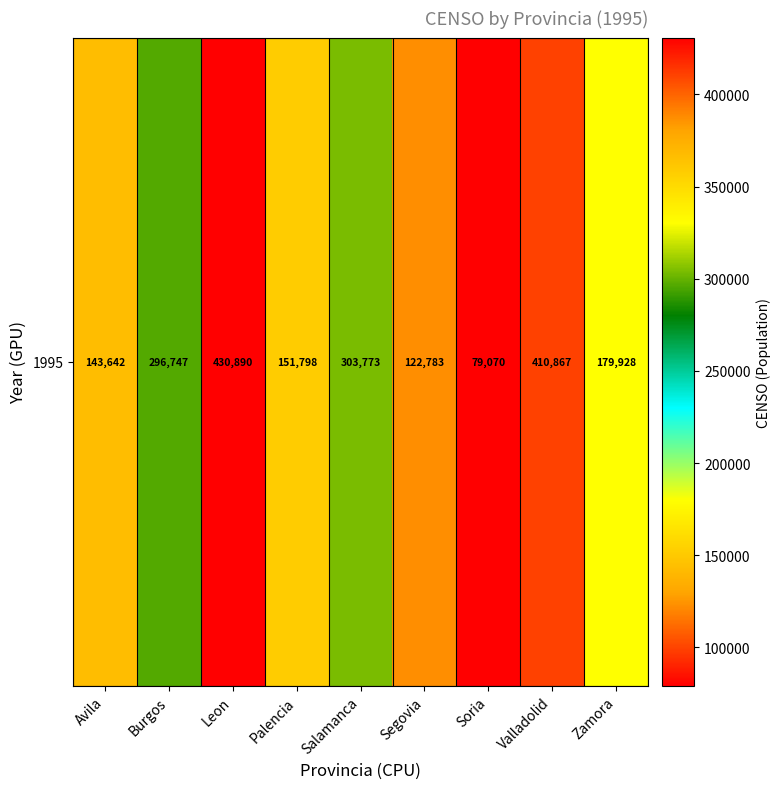

Rank the categories by value from lowest to highest.

Soria, Segovia, Avila, Palencia, Zamora, Burgos, Salamanca, Valladolid, Leon